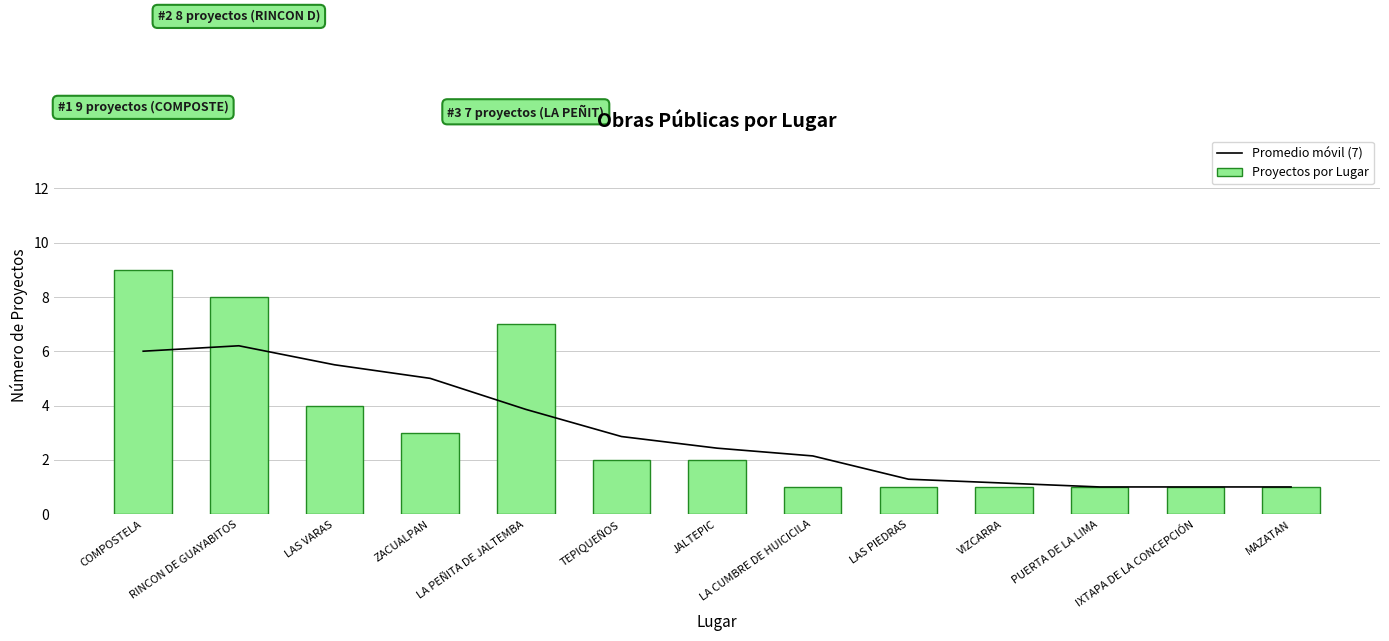

At how many categories does at least one series exceed 8?

1